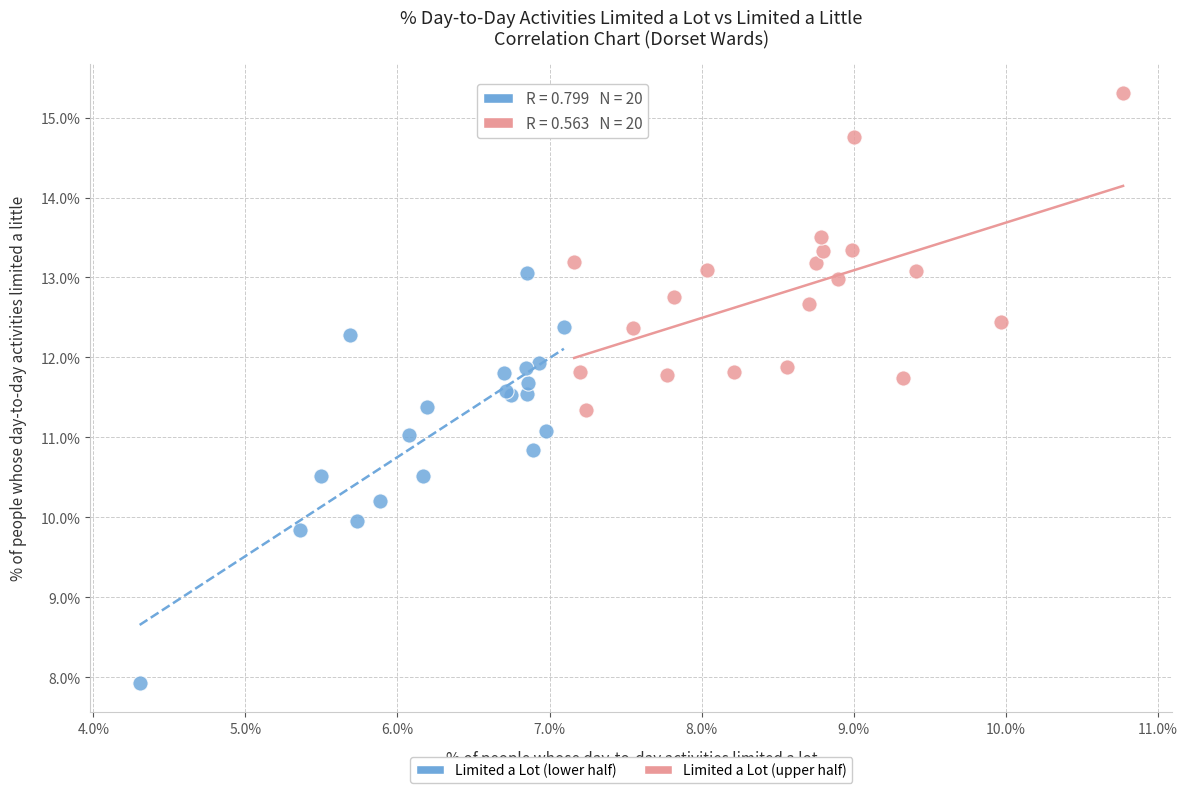

Which series has the widest spread of Y values?

Limited a Lot (lower half)